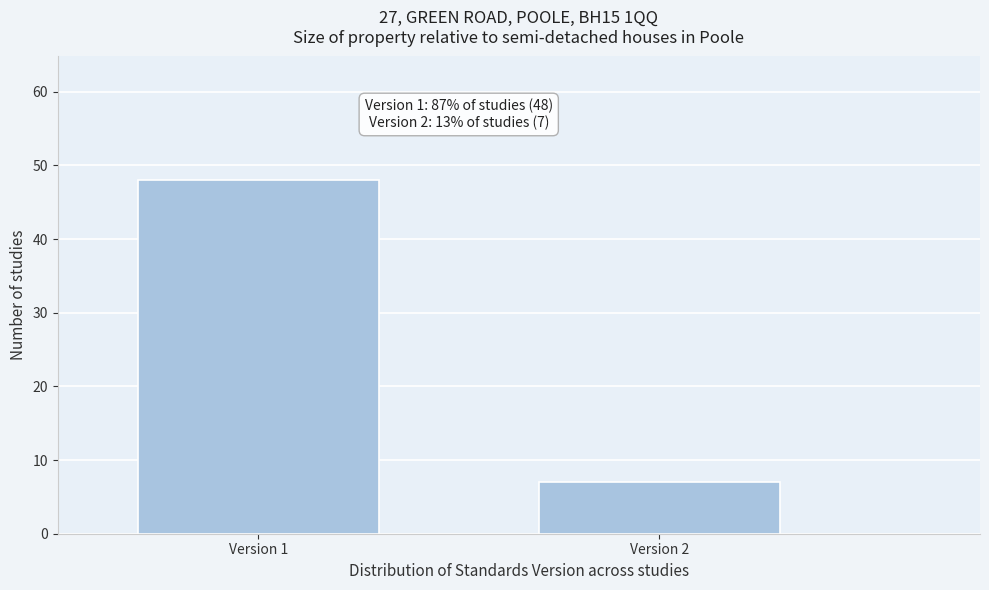

Reading left to right, transcribe all the data shown in this chart.

Version 1=48	Version 2=7